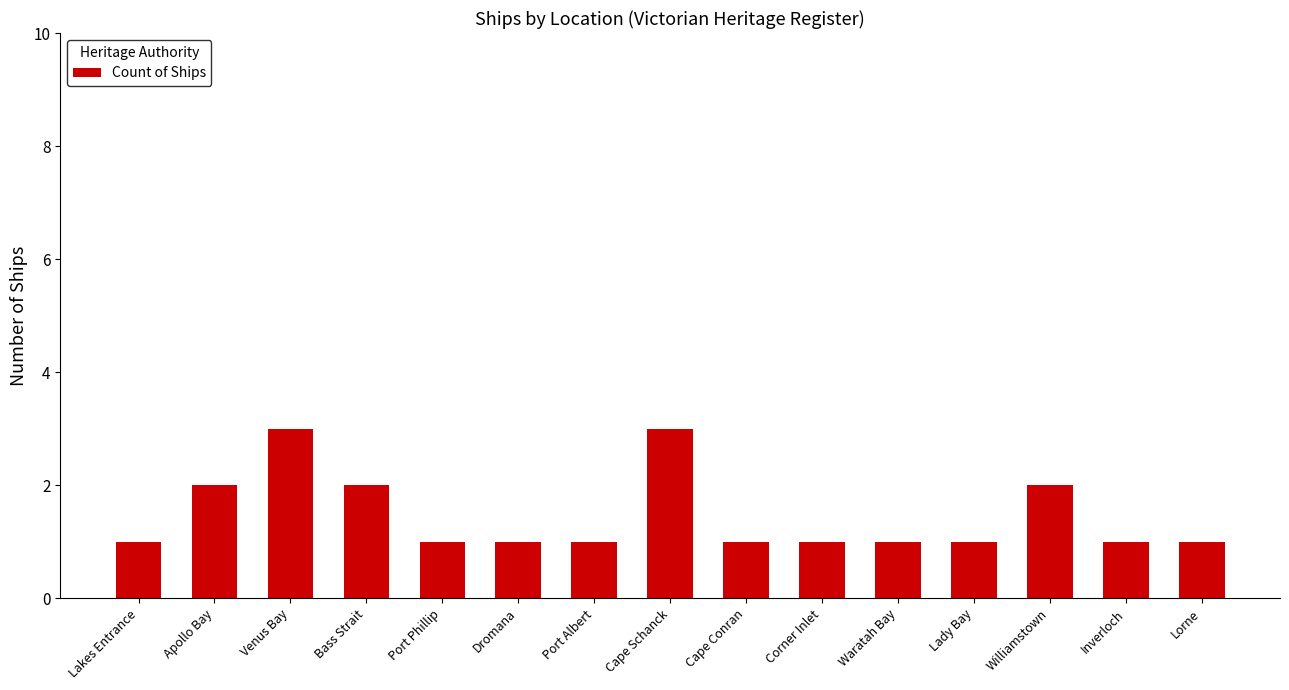

What is the average value?

1